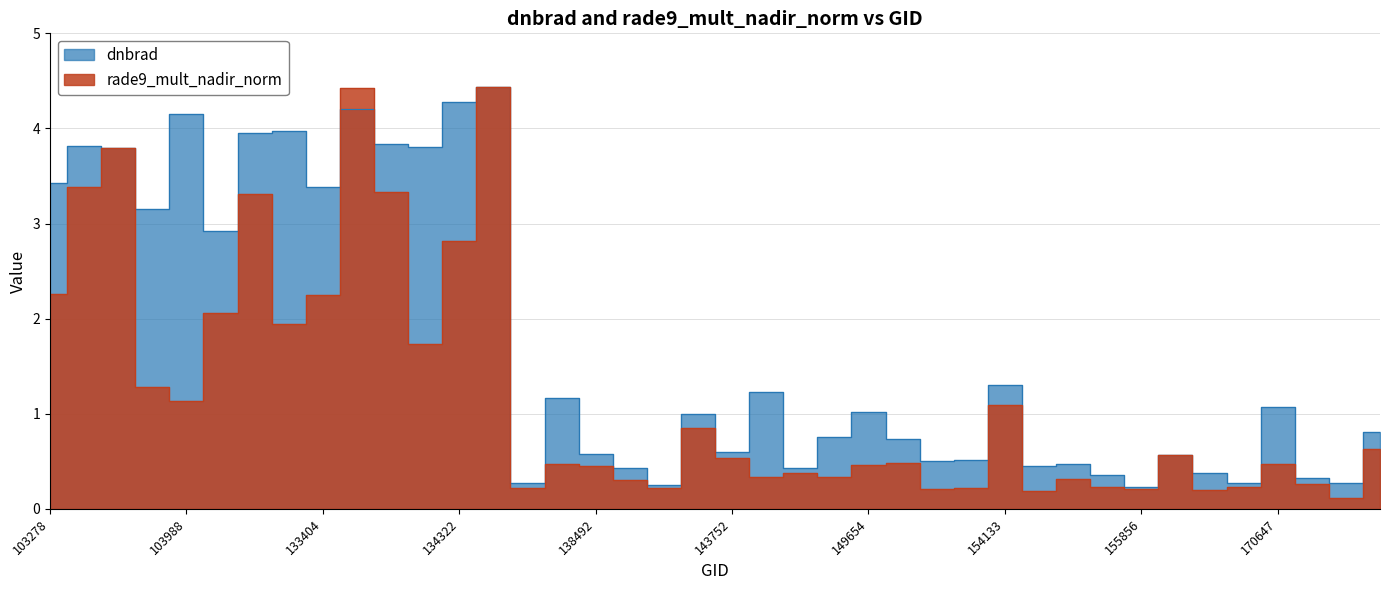

Reading right to left, list all the values displayed in this chart.

dnbrad: 0.8	0.3	0.3	1.1	0.3	0.4	0.6	0.2	0.4	0.5	0.5	1.3	0.5	0.5	0.7	1.0	0.8	0.4	1.2	0.6	1.0	0.2	0.4	0.6	1.2	0.3	4.4	4.3	3.8	3.8	4.2	3.4	4.0	4.0	2.9	4.1	3.2	3.8	3.8	3.4
rade9_mult_nadir_norm: 0.6	0.1	0.3	0.5	0.2	0.2	0.6	0.2	0.2	0.3	0.2	1.1	0.2	0.2	0.5	0.5	0.3	0.4	0.3	0.5	0.8	0.2	0.3	0.5	0.5	0.2	4.4	2.8	1.7	3.3	4.4	2.3	1.9	3.3	2.1	1.1	1.3	3.8	3.4	2.3